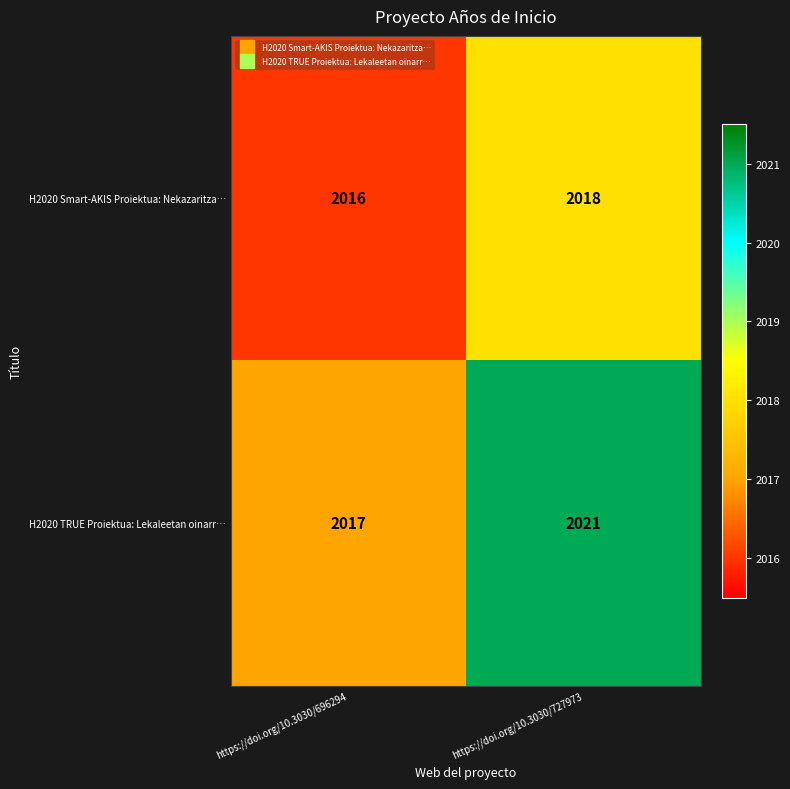

Reading left to right, extract all data points from this chart.

H2020 Smart-AKIS Proiektua: Nekazaritza…: https://doi.org/10.3030/696294=2016	https://doi.org/10.3030/727973=2018
H2020 TRUE Proiektua: Lekaleetan oinarr…: https://doi.org/10.3030/696294=2017	https://doi.org/10.3030/727973=2021